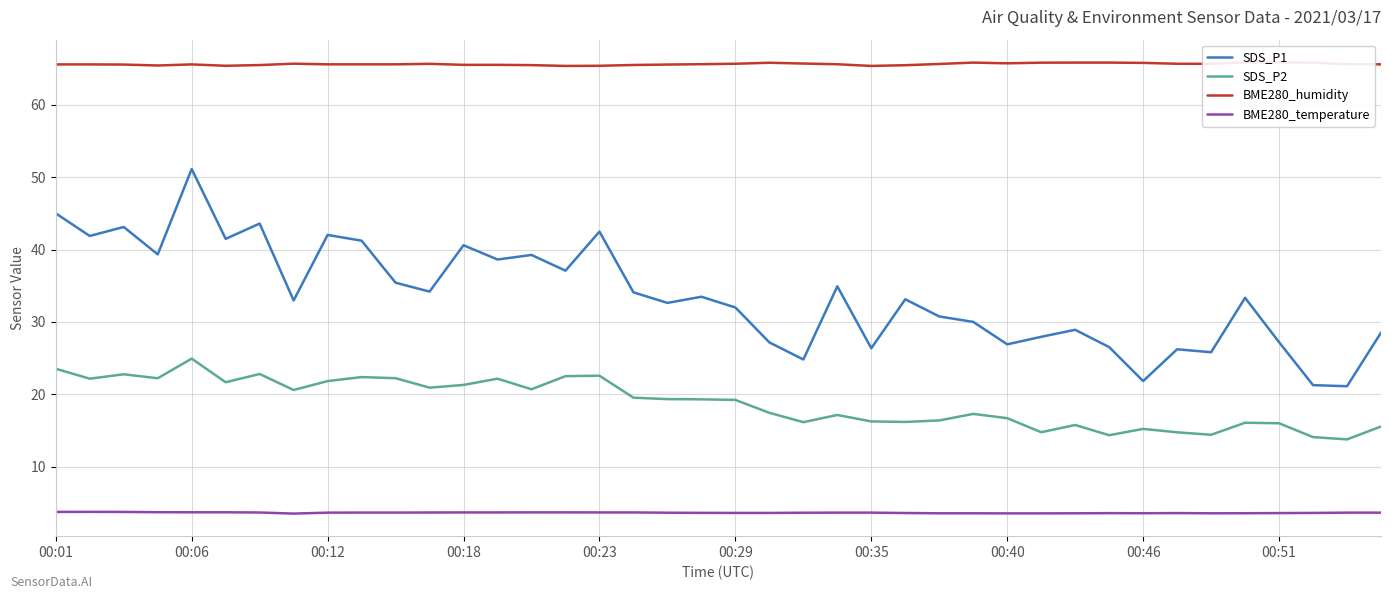

The value of SDS_P1 at 00:23 is 12.9. True or false?

False